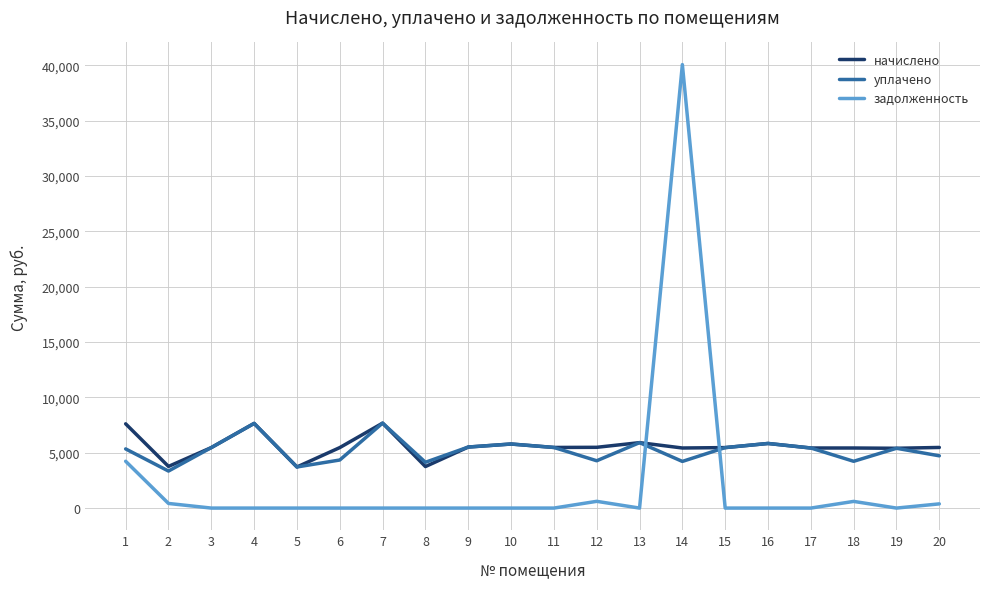

What is the spread (max minus min) of values at 18?

4824.6